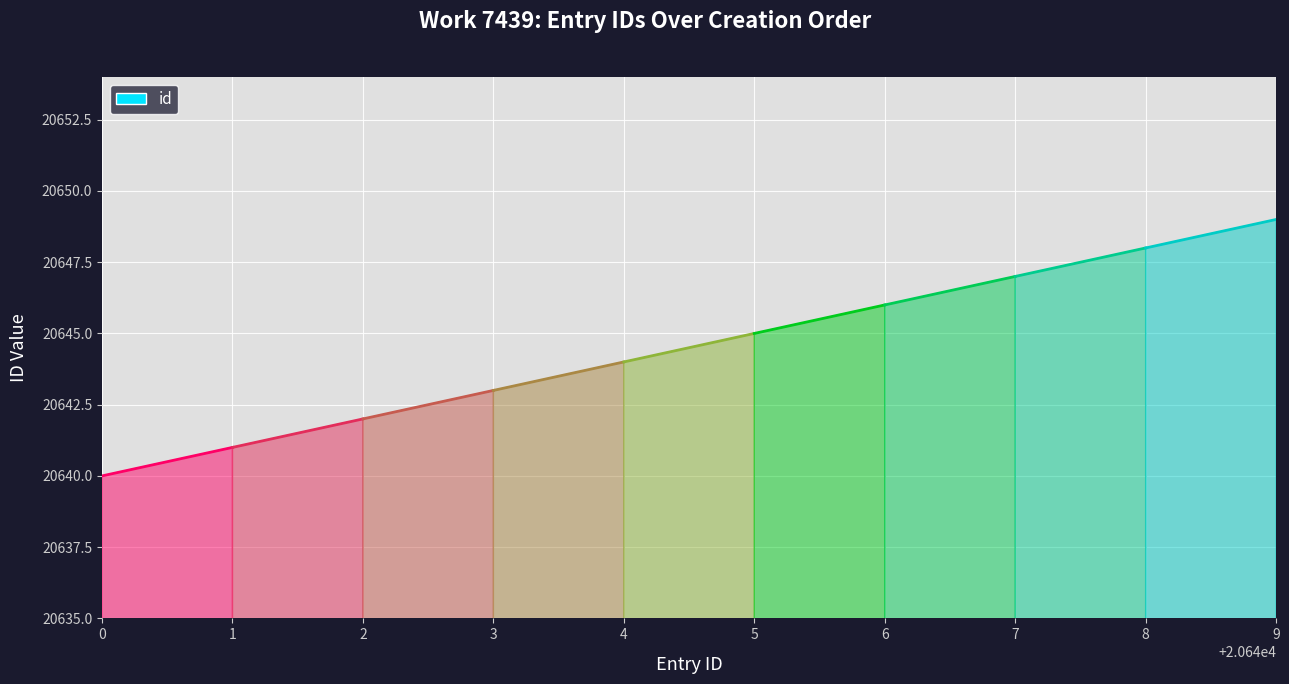

The chart shows a value of 20640 at 0. True or false?

True